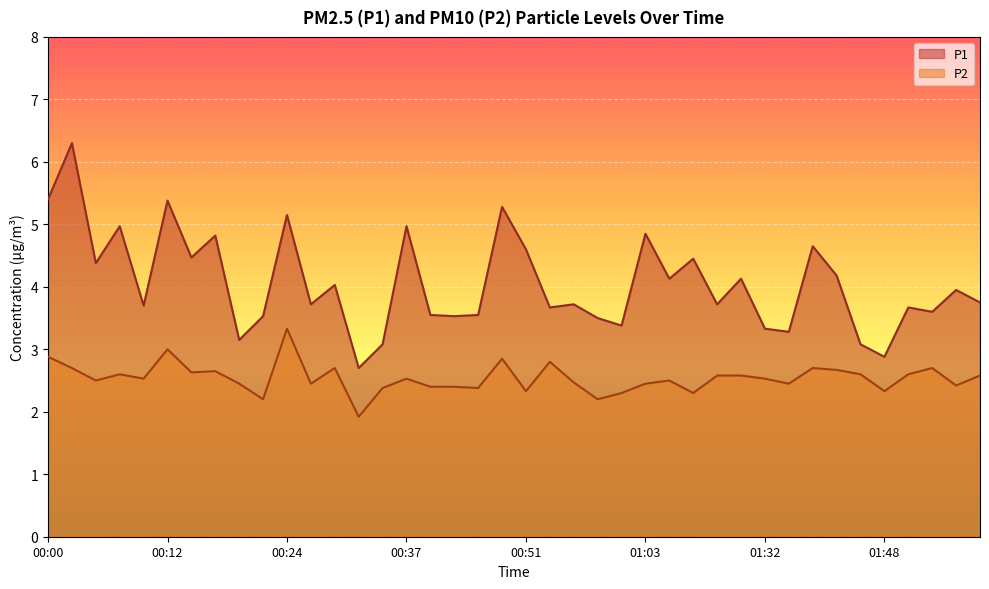

What is the highest value of the P2 series?

3.3